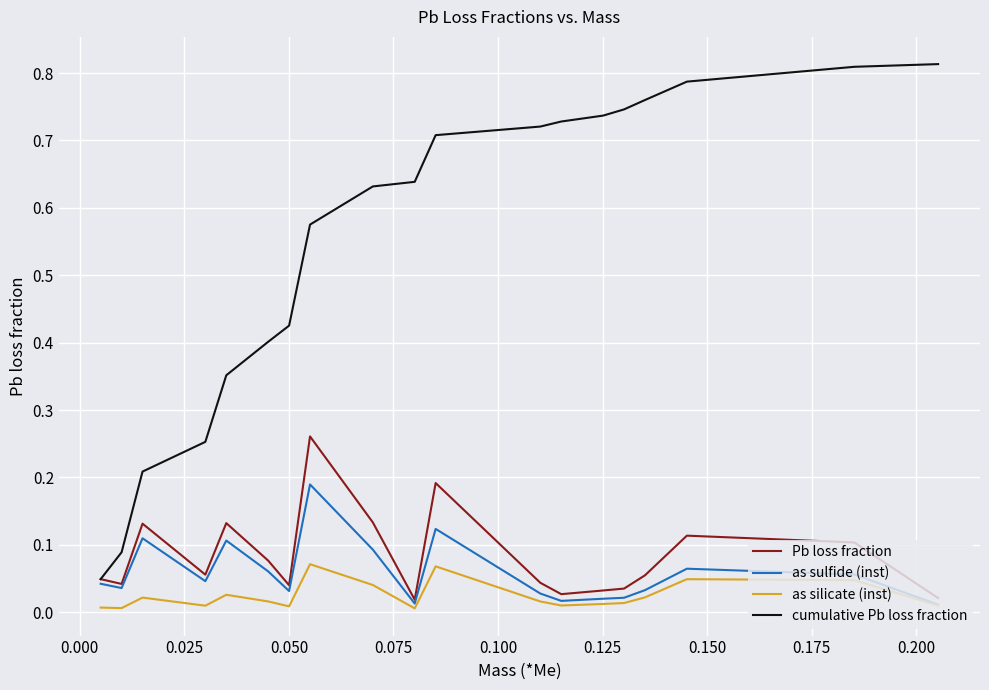

What are all the series names shown in the legend?

Pb loss fraction, as sulfide (inst), as silicate (inst), cumulative Pb loss fraction